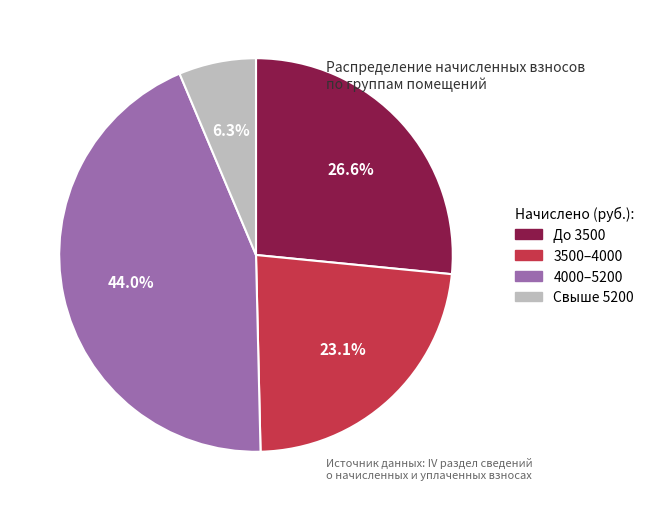

Is there a majority slice in this chart?

No